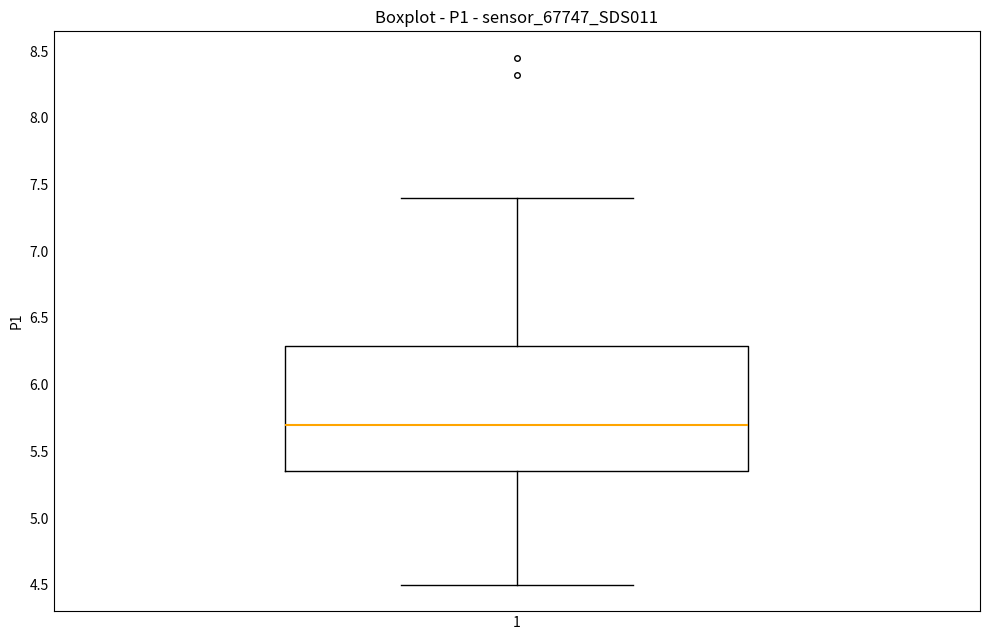

Read this box plot against the y-axis: the position of the median line, the range covered by the box, and the ends of both whiskers. The values are not printed on the chart, so give them approximately, as read against the axis.

median 5.70, box 5.35 to 6.30, whiskers 4.50 to 7.40